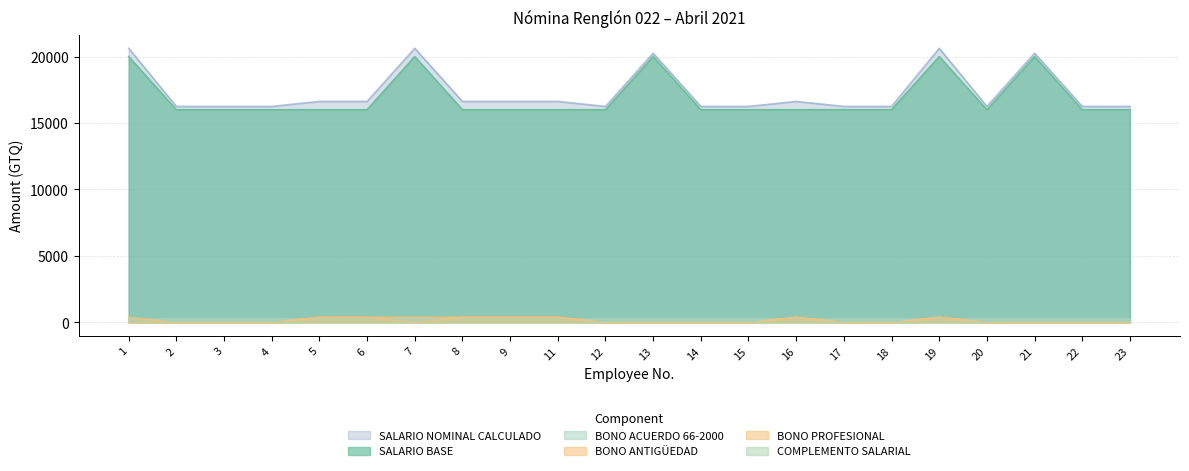

Which series has the largest range (max minus min)?

SALARIO NOMINAL CALCULADO